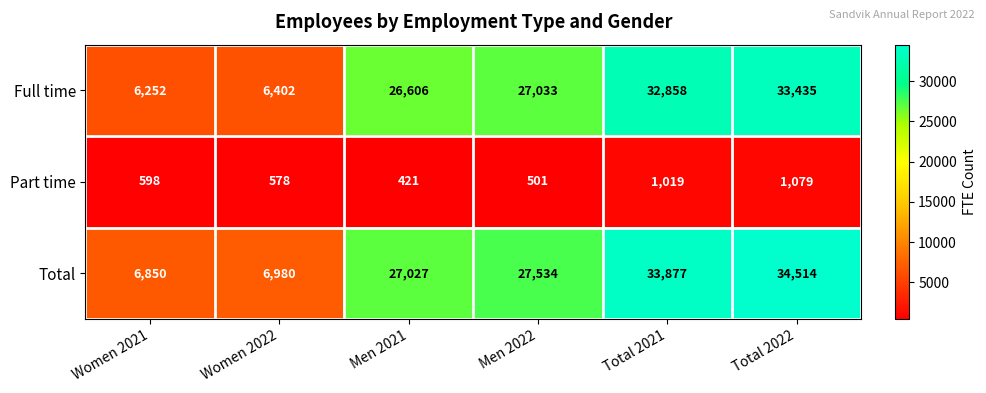

At which label is Part time closest to 750?

Women 2021